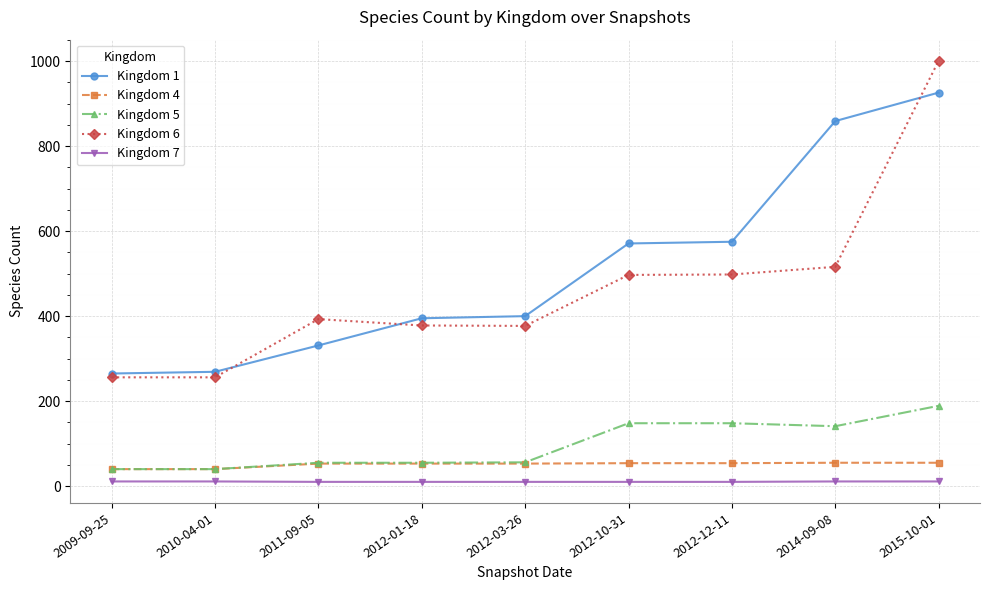

At how many categories does at least one series exceed 356?

7